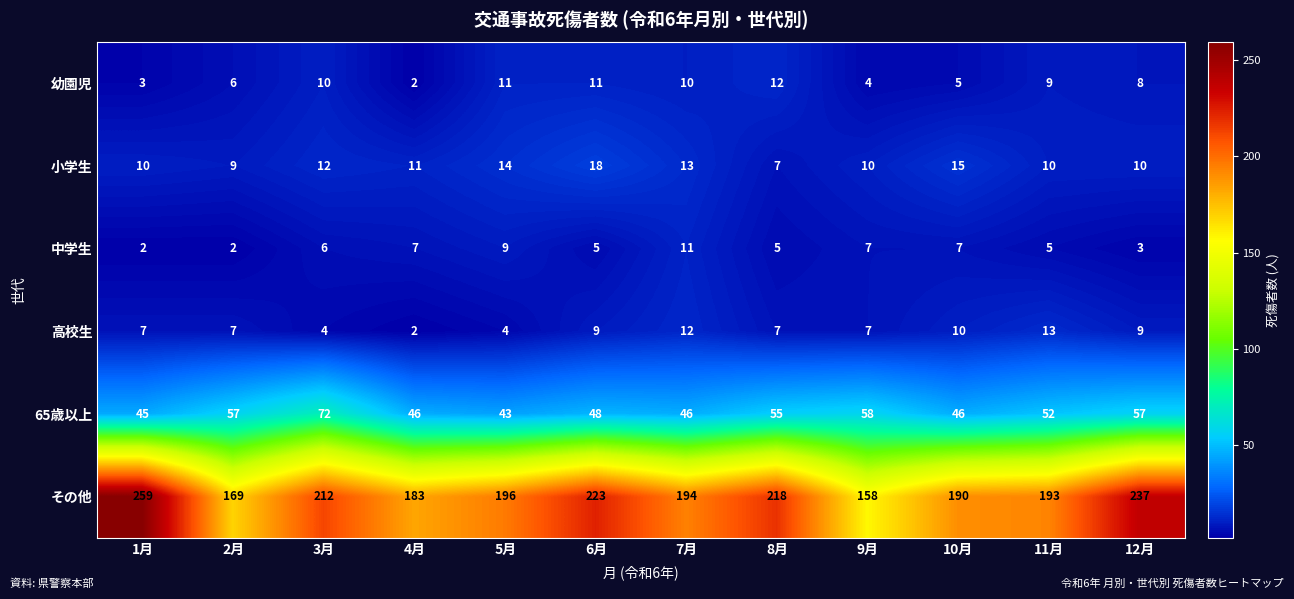

What is the approximate value of 中学生 at 11月?

5